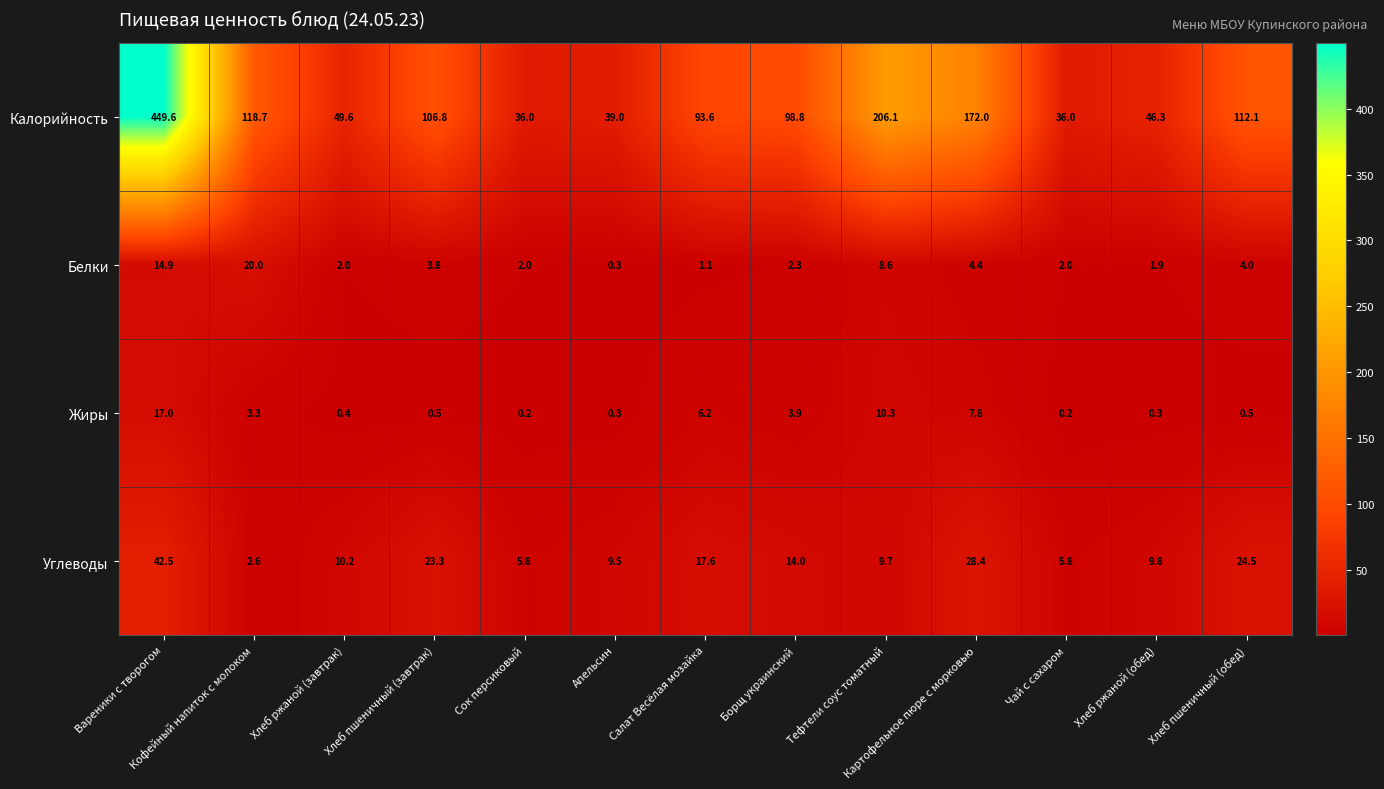

Between Салат Весёлая мозайка and Картофельное пюре с морковью, which series saw the biggest shift?

Калорийность